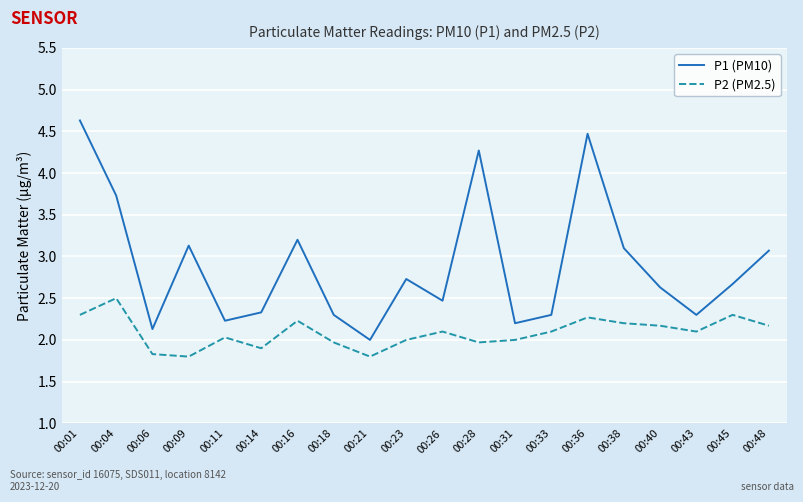

True or false: P1 (PM10) has a value of 2.7 at 00:28.

False